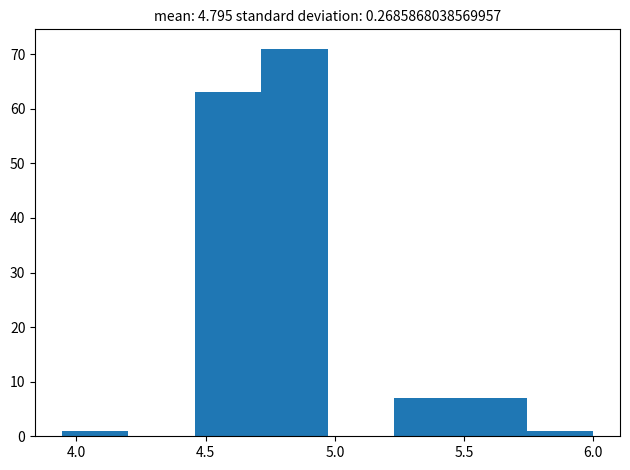

Which range on the x-axis has the tallest bar?

4.70 to 4.95